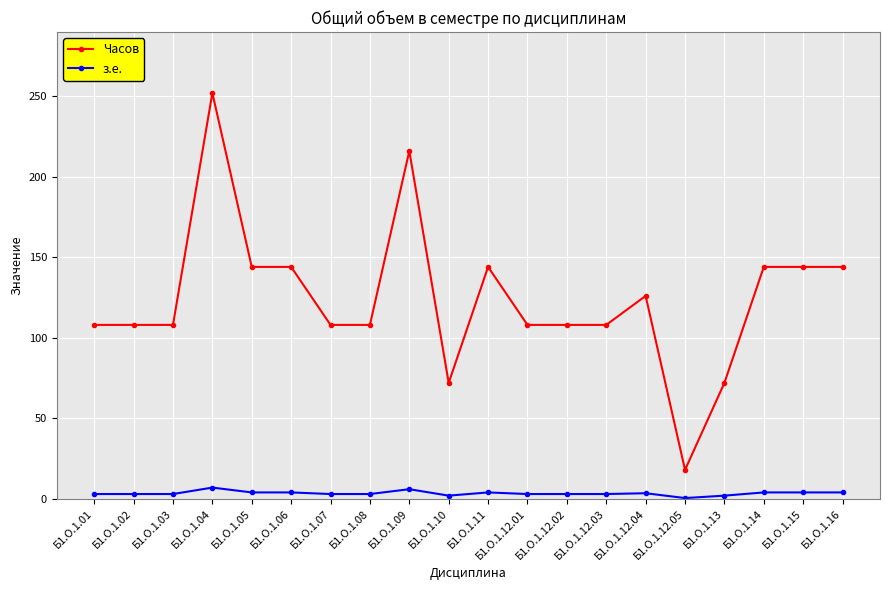

What is the difference between the maximum and second lowest values in the з.е. series?

5.0